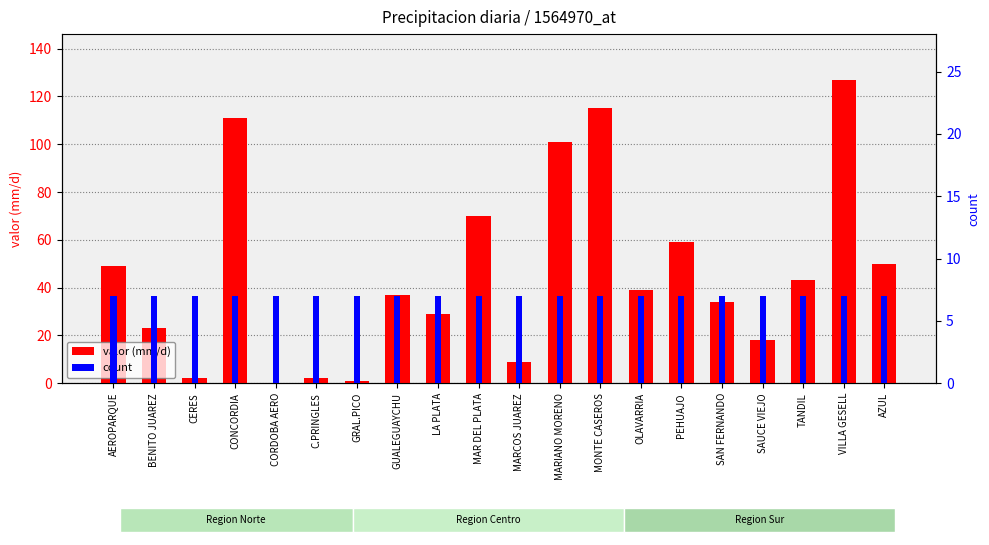

What is the maximum value shown in the chart?

127.0